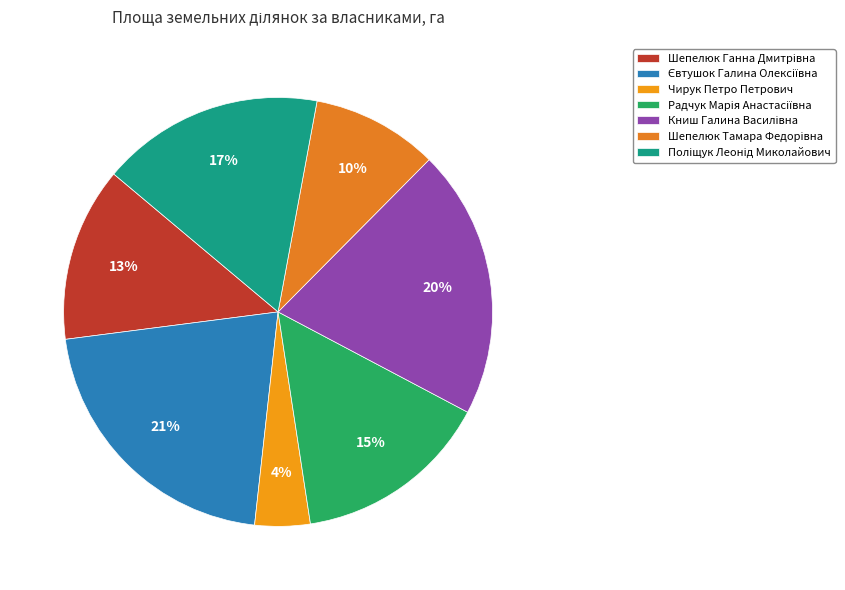

True or false: Книш Галина Василівна accounts for 15% of the total.

False